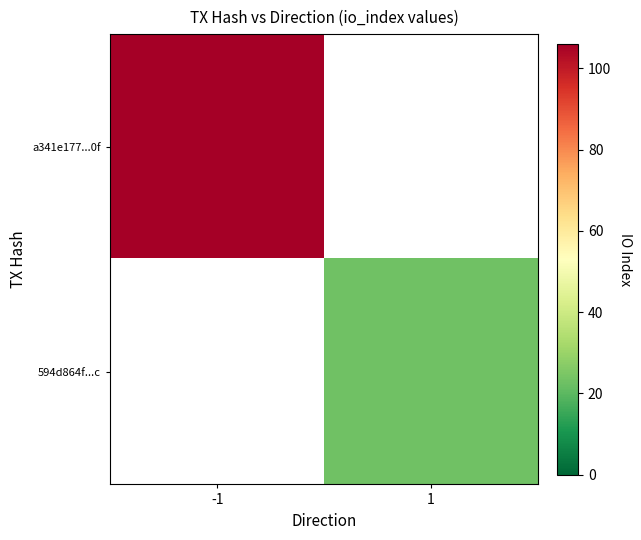

At which label does 594d864f...c reach its minimum?

-1